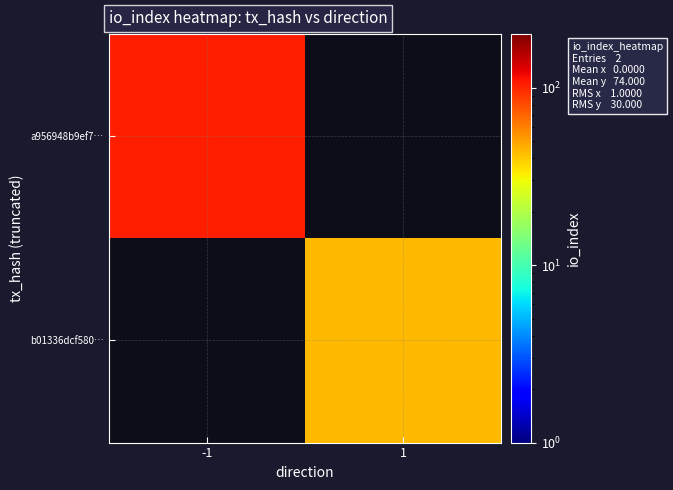

At how many categories does at least one series exceed 95?

1